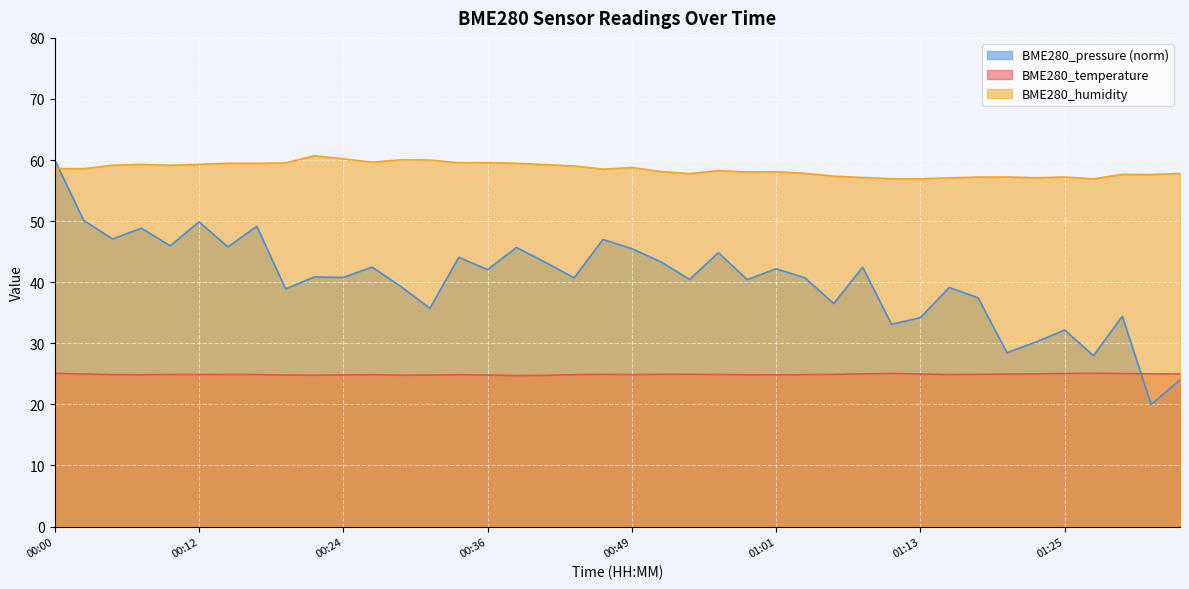

What is the spread (max minus min) of values at 00:34?

34.7